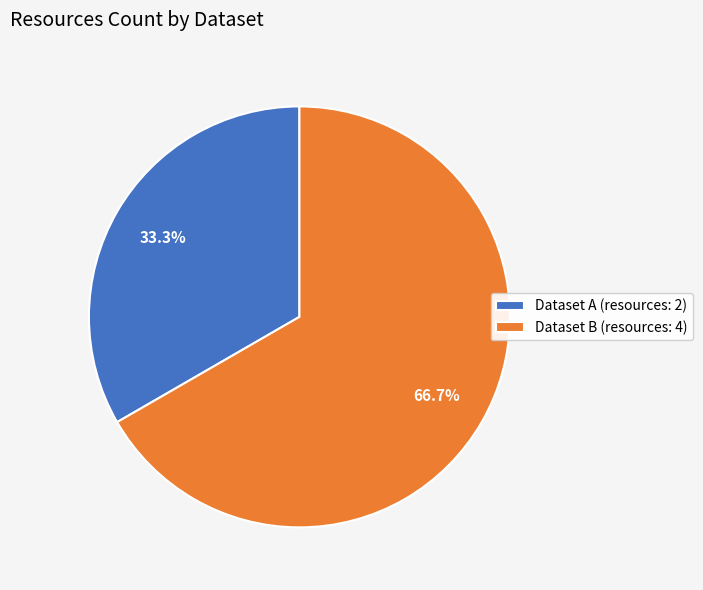

Which category accounts for the majority?

Dataset B (resources: 4)